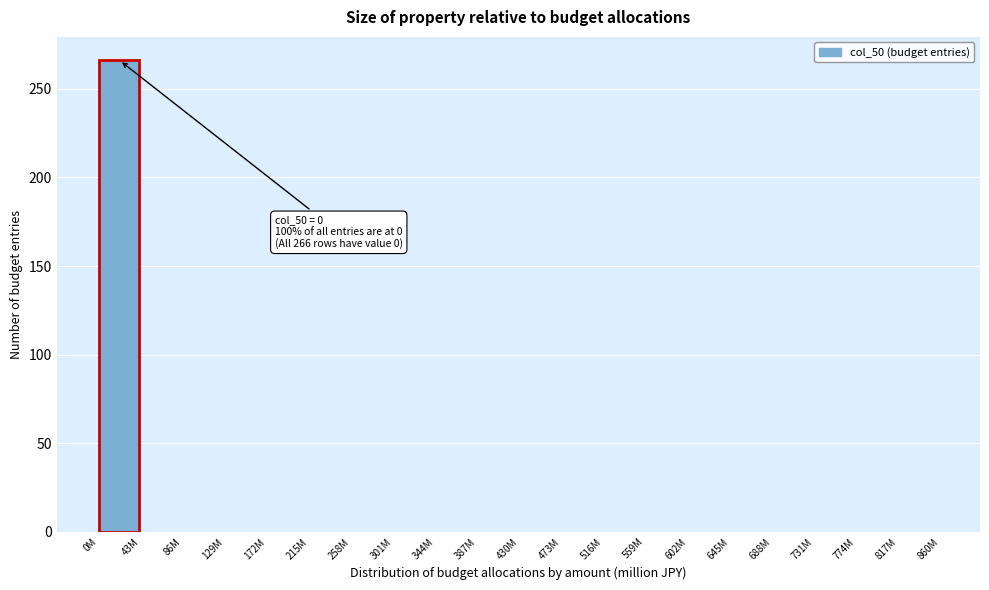

Reading right to left, transcribe all the data shown in this chart.

817M=0	774M=0	731M=0	688M=0	645M=0	602M=0	559M=0	516M=0	473M=0	430M=0	387M=0	344M=0	301M=0	258M=0	215M=0	172M=0	129M=0	86M=0	43M=0	0M=266